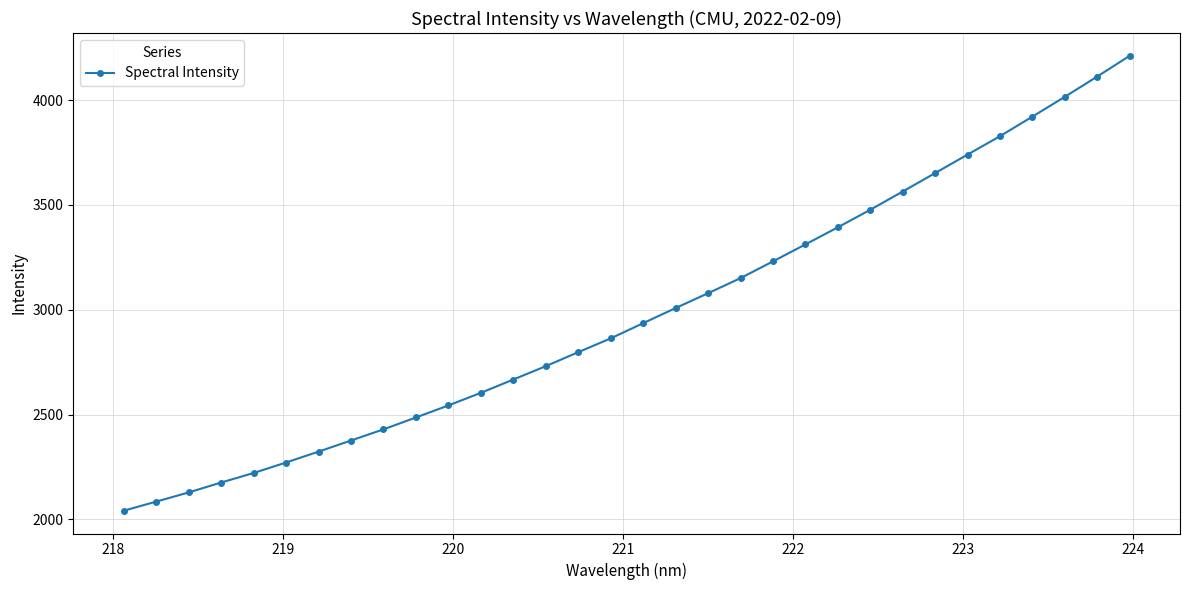

What is the value of the 2nd point from the left?

2084.7